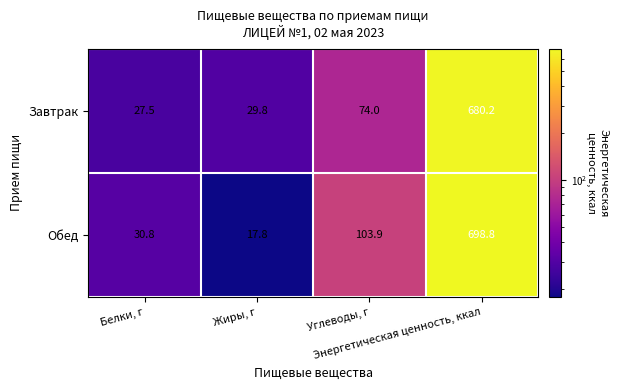

At how many categories does at least one series exceed 212?

1